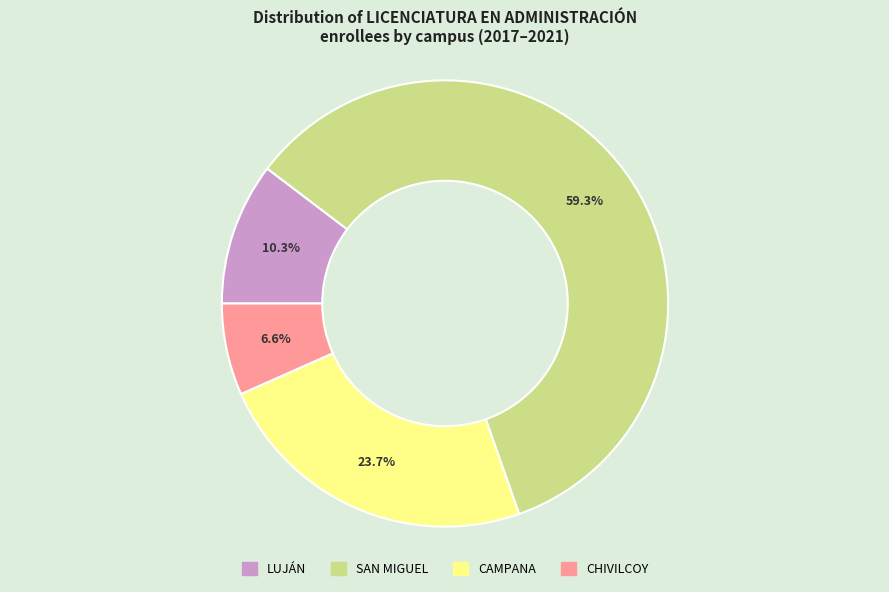

Approximately how many times larger is the value at LUJÁN compared to CHIVILCOY?

1.6